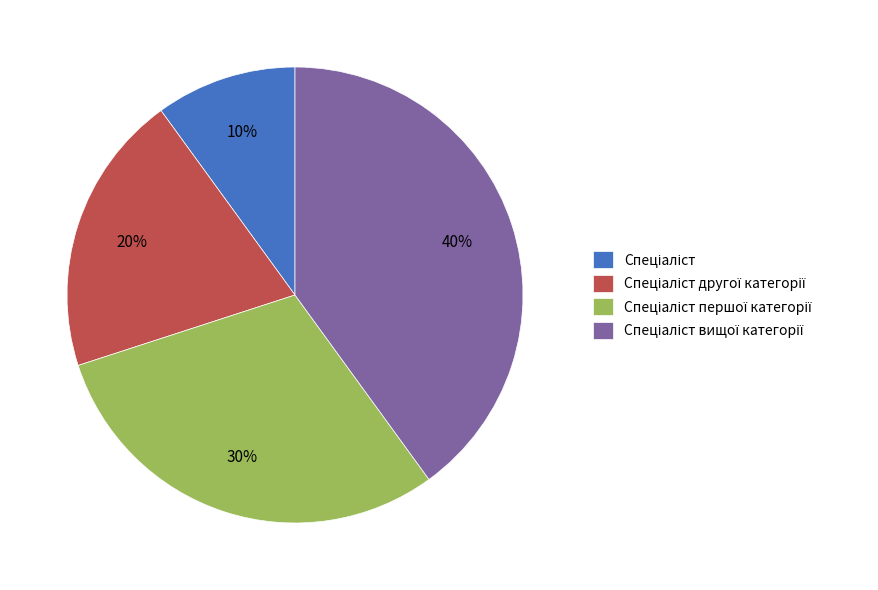

Does any single category account for the majority?

No